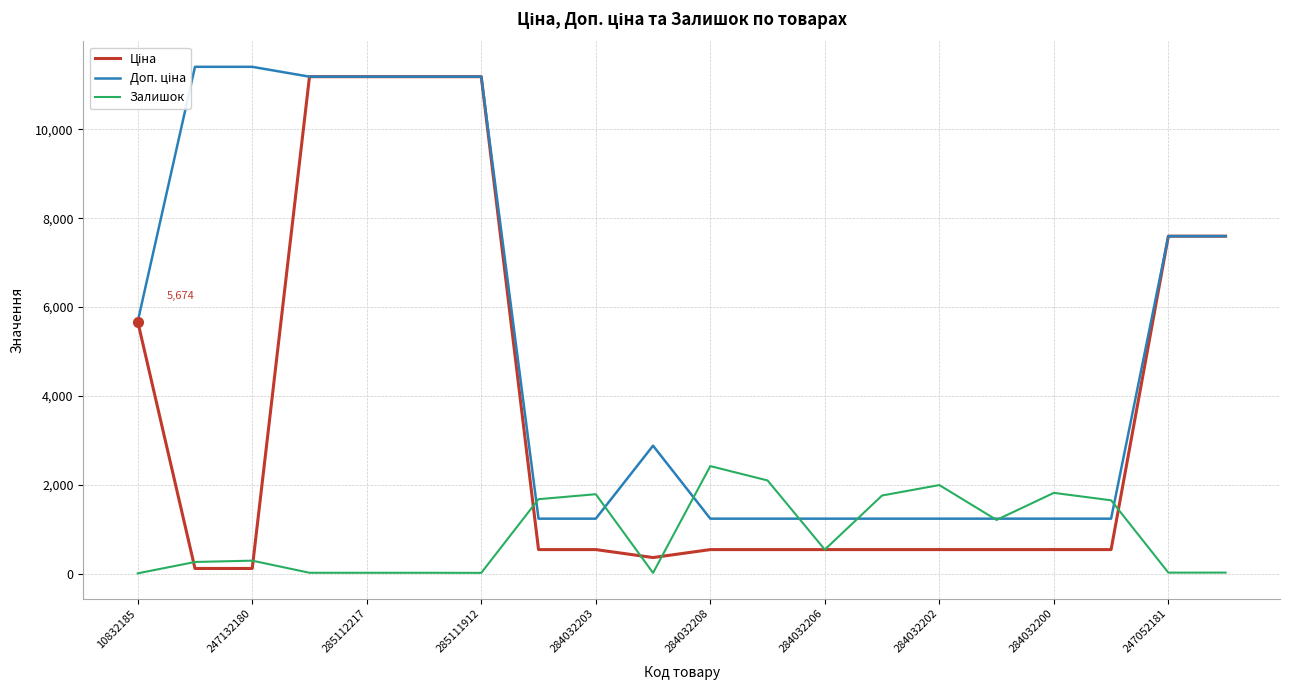

What is the highest value of the Залишок series?

2419.0